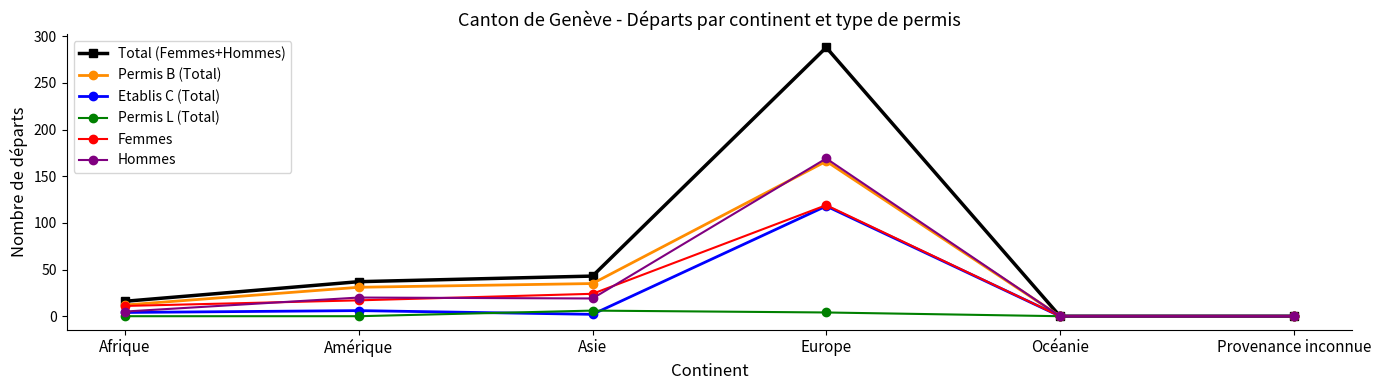

Where is Femmes nearest to the value 59?

Asie